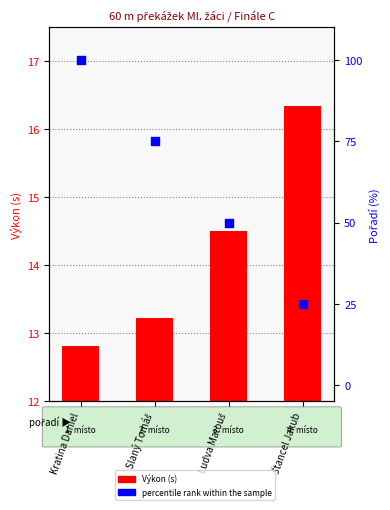

What is the total value across all series at Kratina Daniel?

112.8